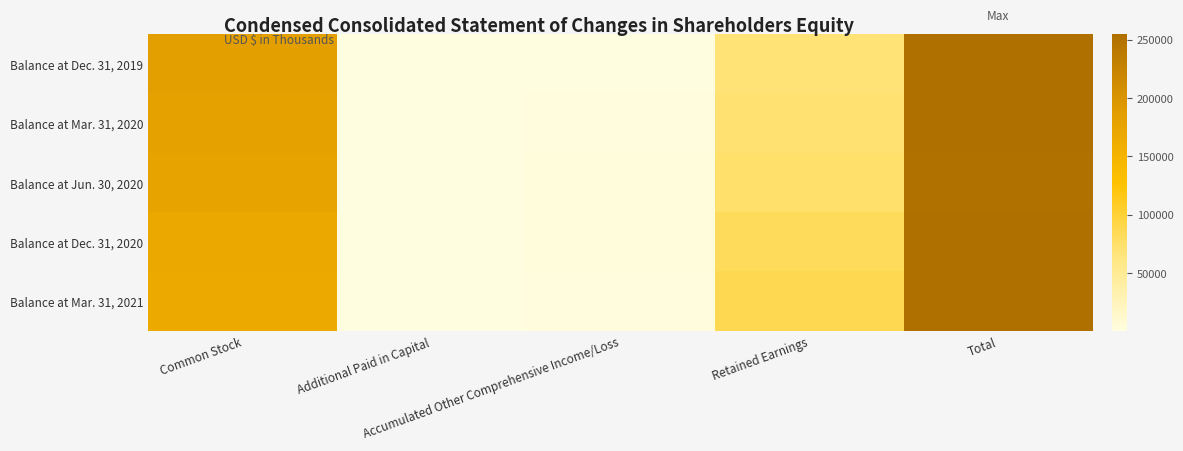

What is the smallest value displayed?

287